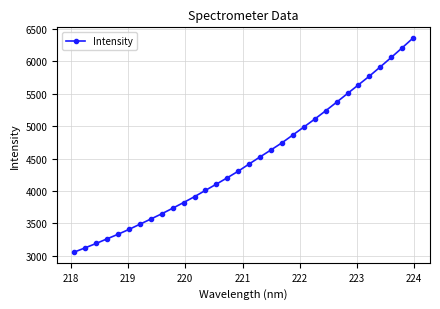

What is the value of the 6th point from the left?

3404.3